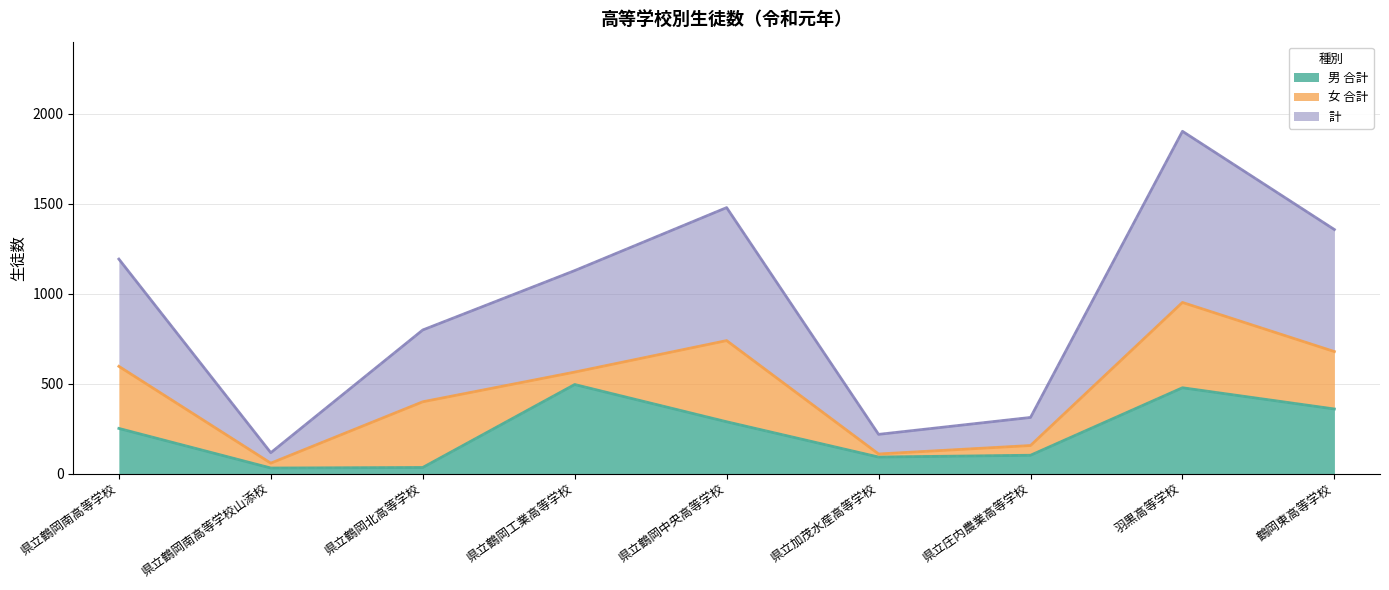

At which category is the sum across all series the highest?

羽黒高等学校